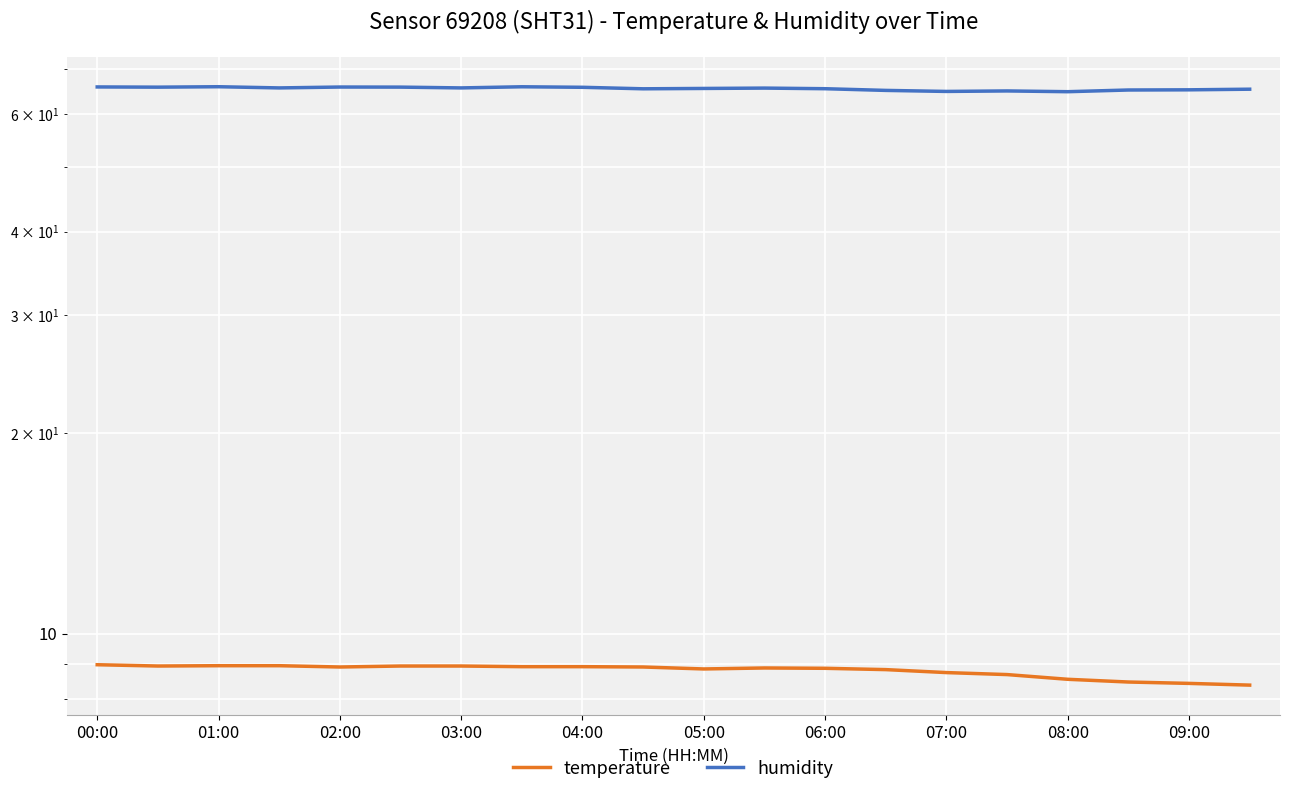

How many categories are shown in the chart?

20